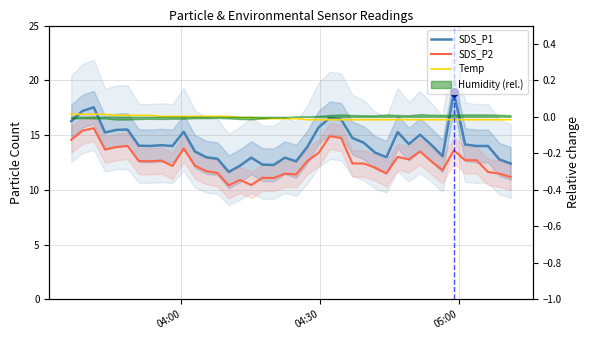

At how many categories does at least one series exceed 10?

40